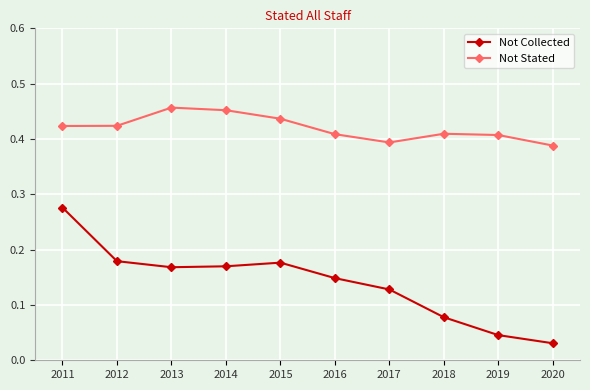

Which label corresponds to the smallest value in the chart?

2020